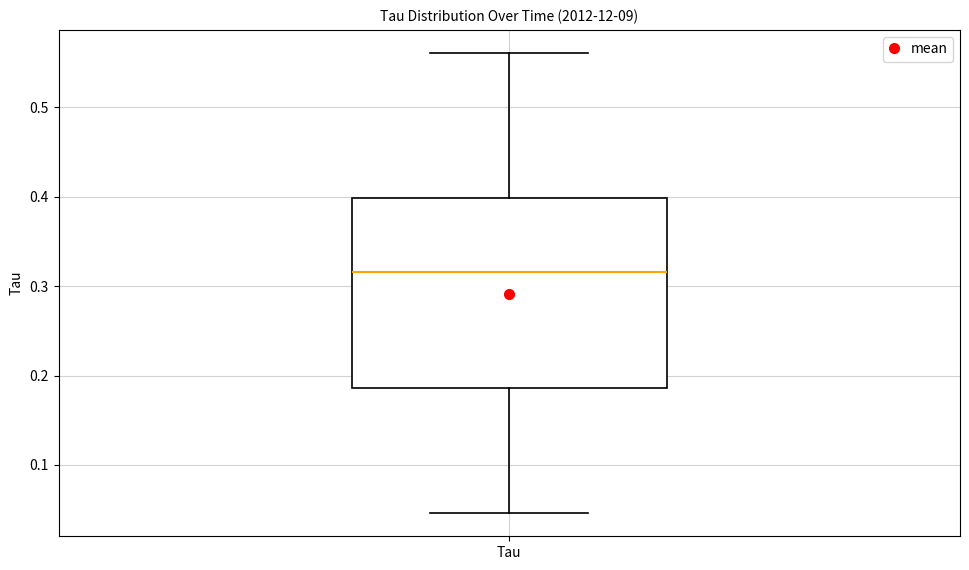

Read this box plot against the y-axis: the position of the median line, the range covered by the box, and the ends of both whiskers. The values are not printed on the chart, so give them approximately, as read against the axis.

median 0.32, box 0.19 to 0.40, whiskers 0.05 to 0.56